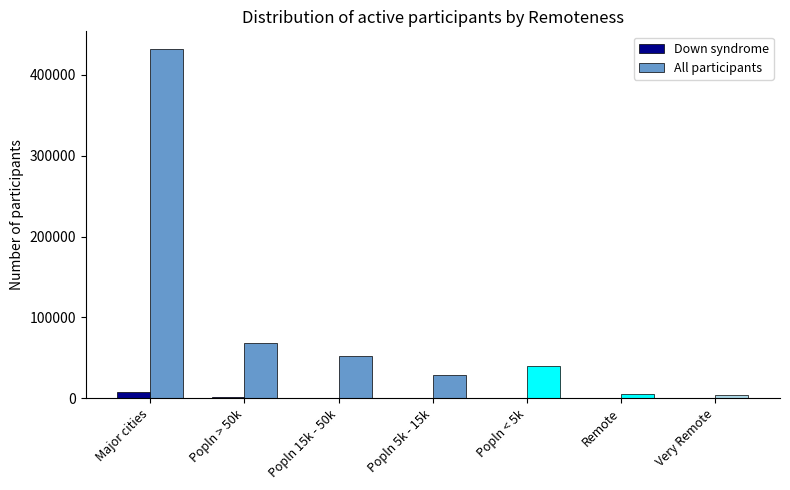

Are the bars horizontal?

No